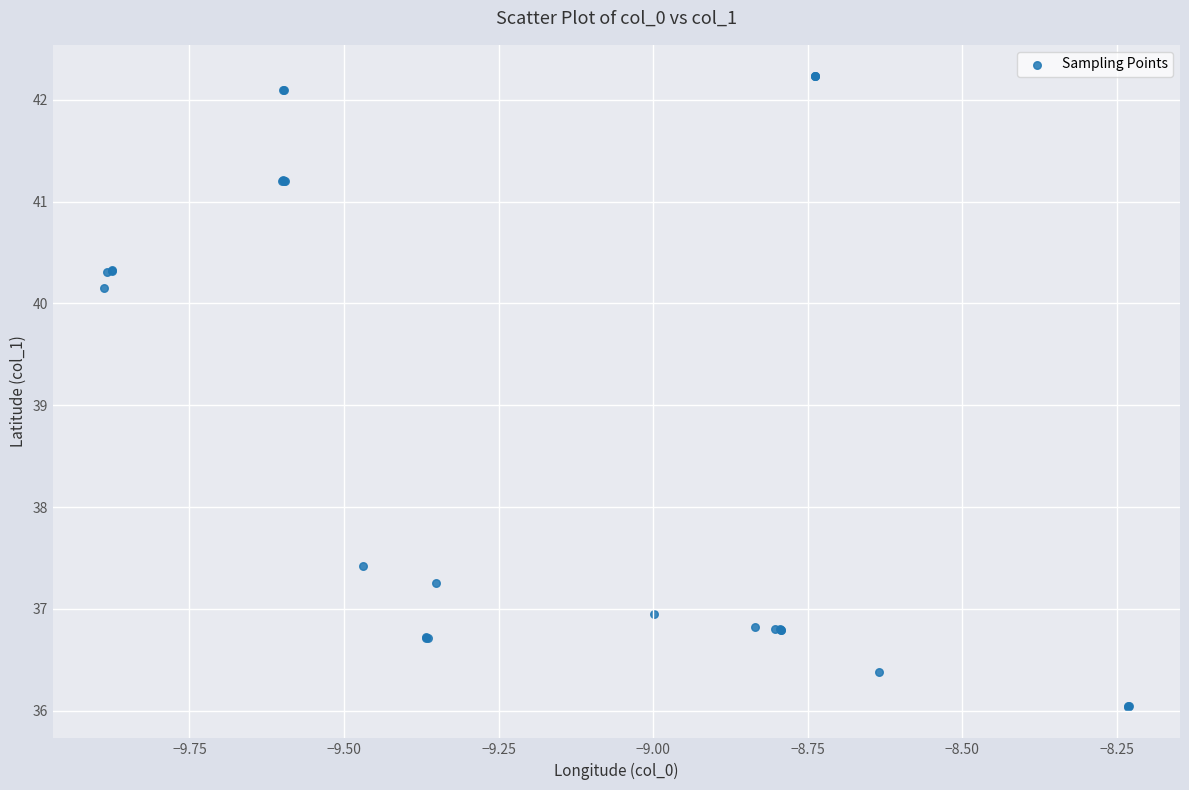

What Y value in the scatter plot is closest to 39?

40.1